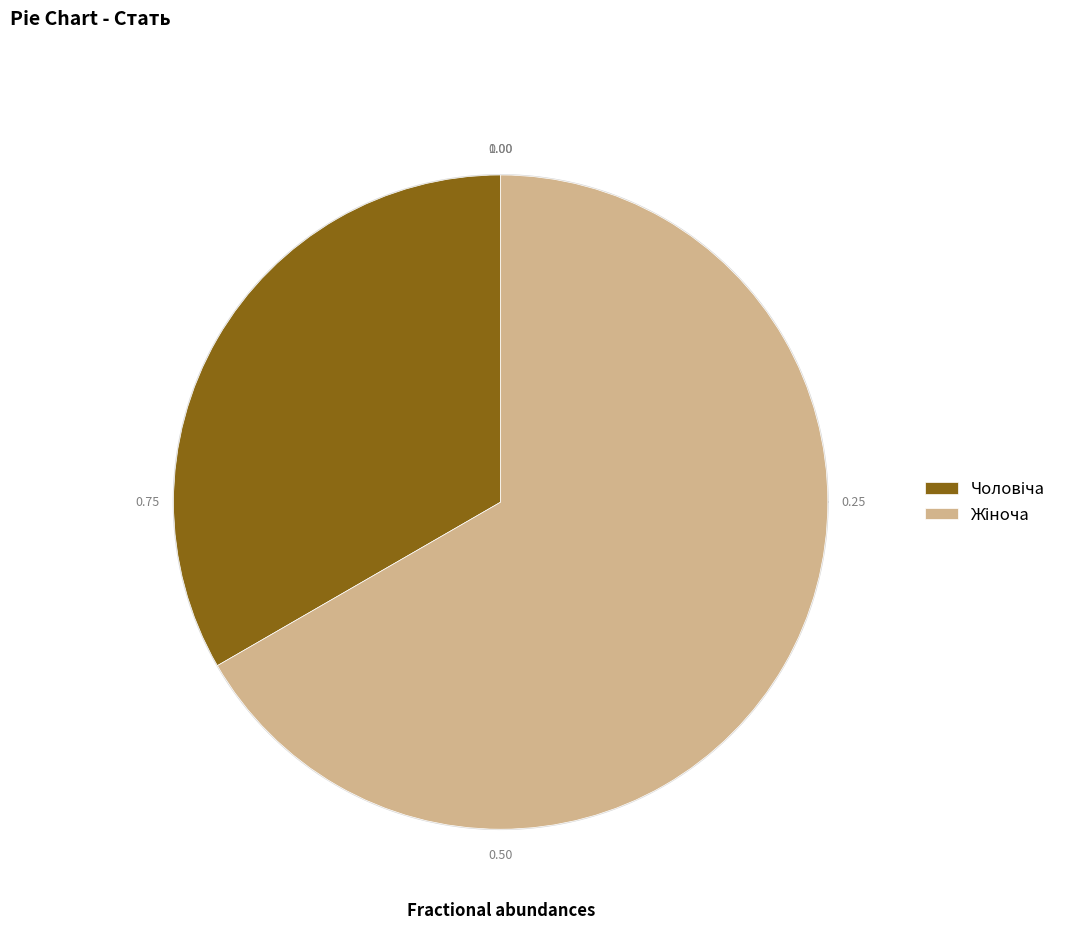

Approximately how many times larger is the value at Жіноча compared to Чоловіча?

2.0